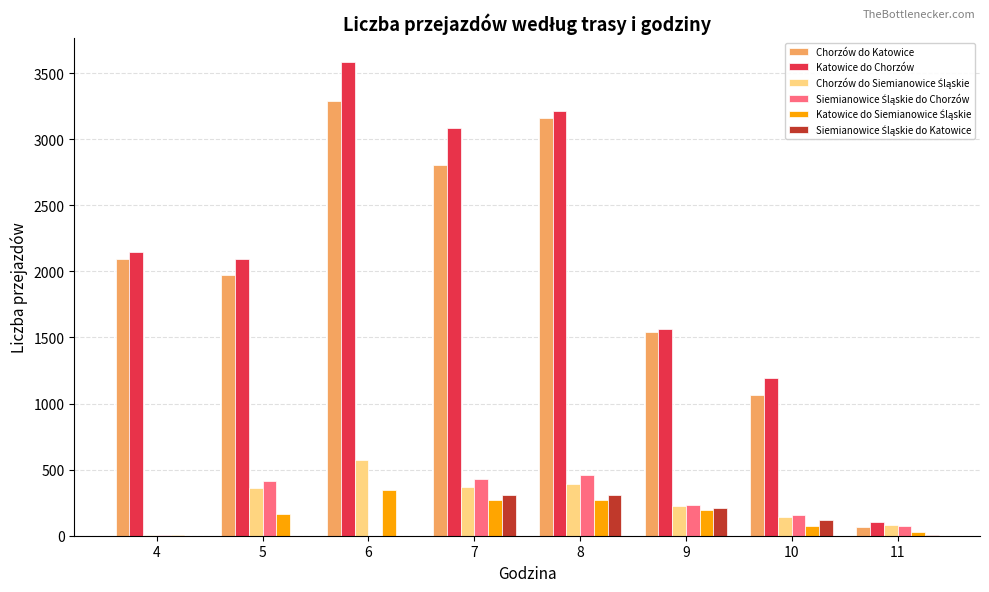

What is the sum of all Chorzów do Katowice values?

16000